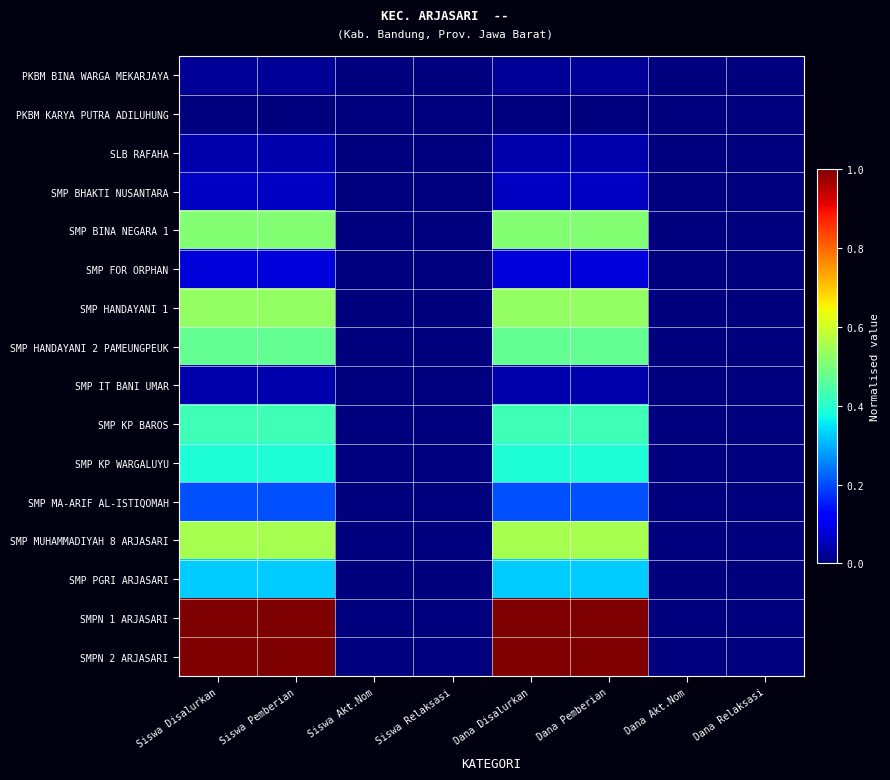

What is the total value across all series at Siswa Pemberian?

5.7